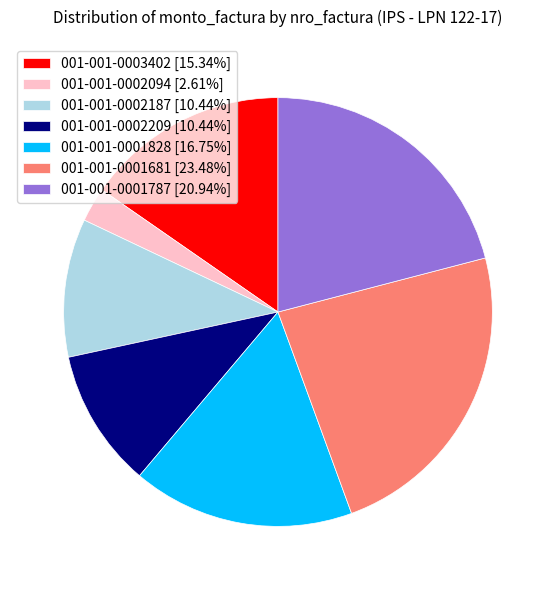

Is there any slice that represents more than half of the pie?

No